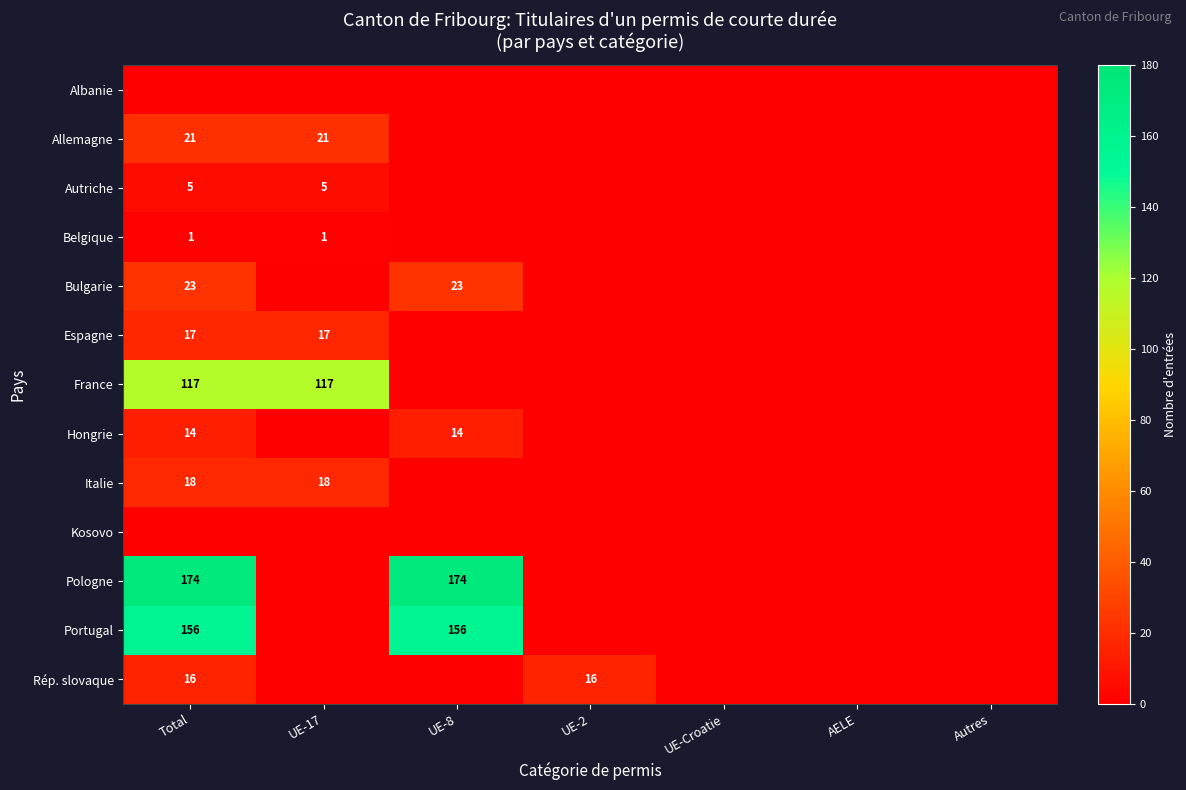

At how many categories does at least one series exceed 1?

4